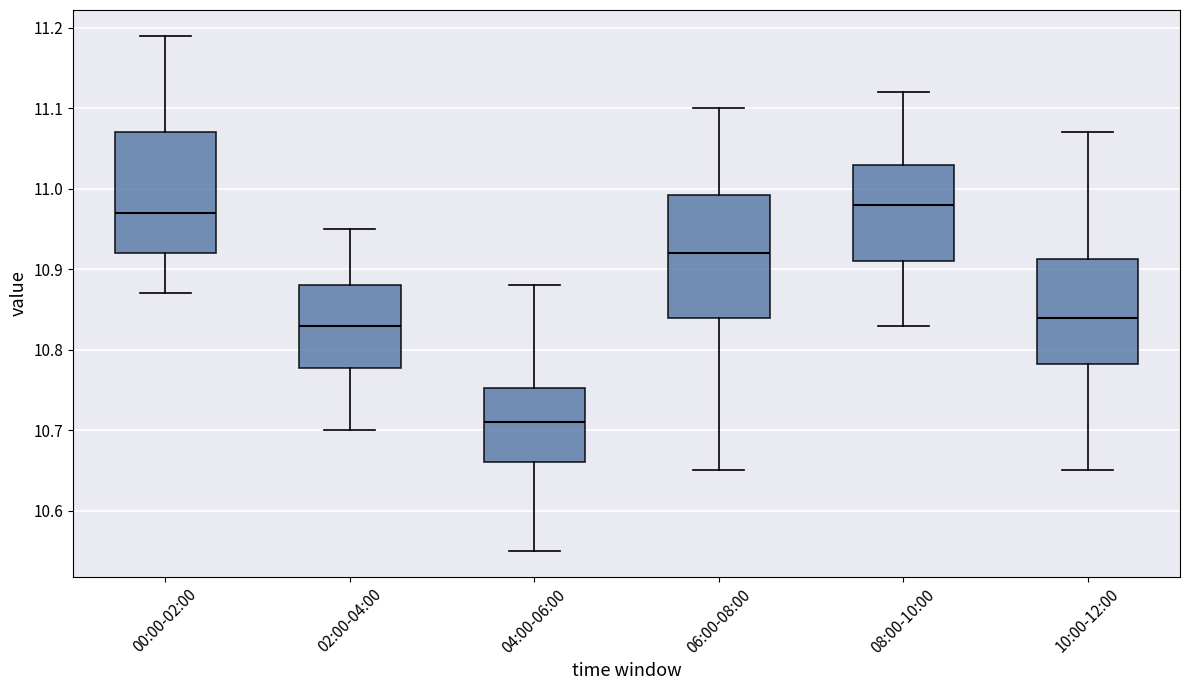

Where does the lower whisker of the box for 04:00-06:00 end on the y-axis? The values are not printed on the chart, so give them approximately, as read against the axis.

10.55